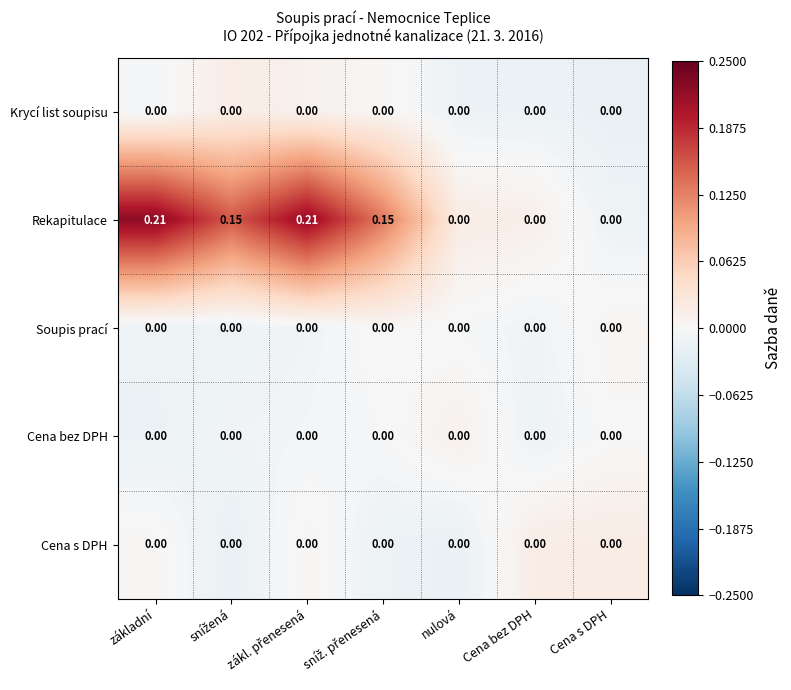

Which series has the largest total across all categories?

Rekapitulace